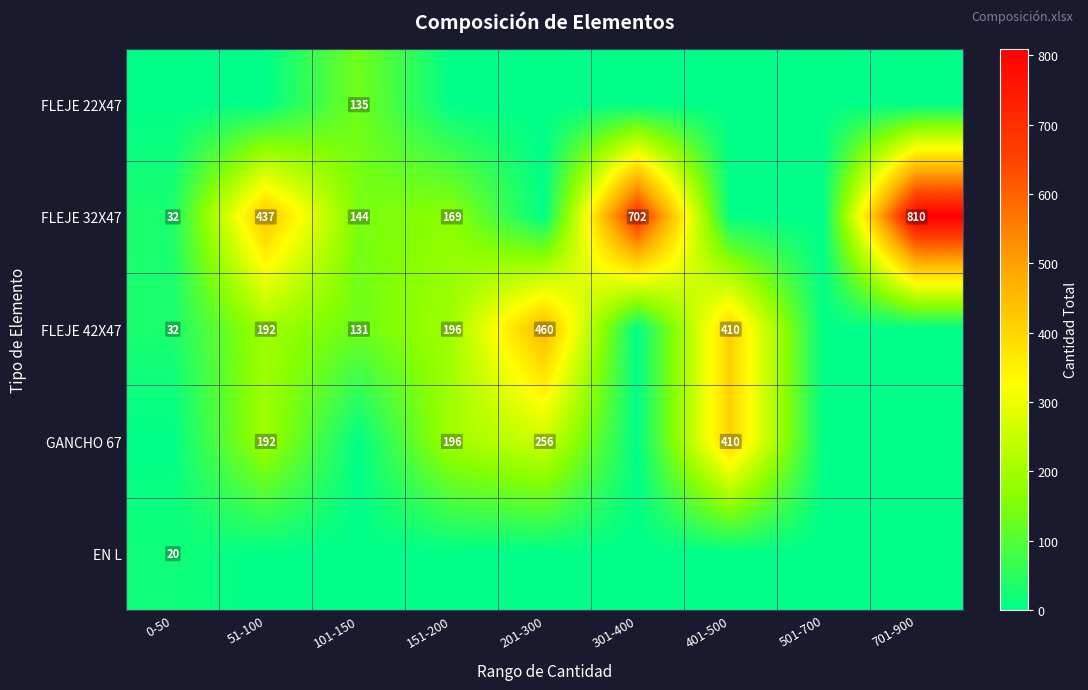

The FLEJE 42X47 series shows 53 at 0-50. True or false?

False